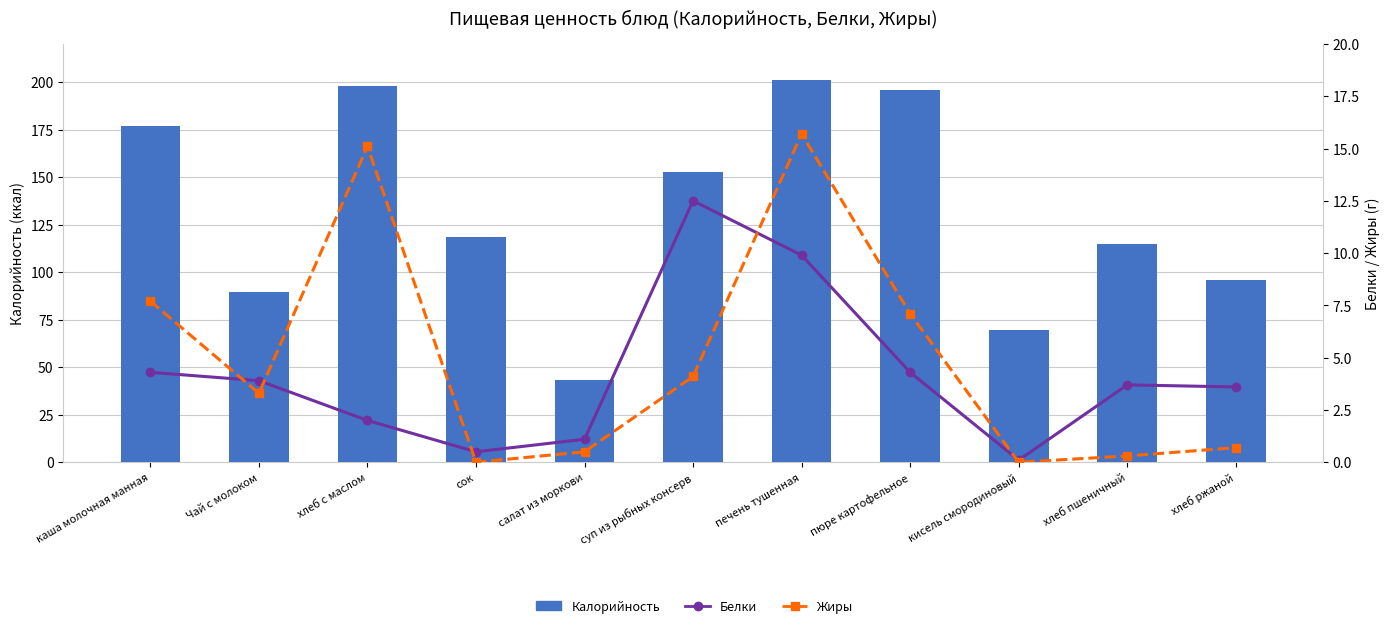

At how many categories does at least one series exceed 170?

4